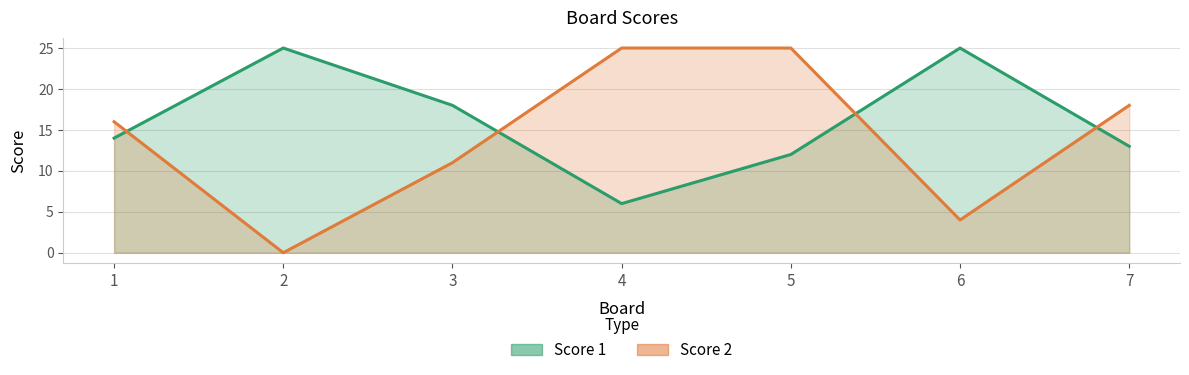

At how many categories does at least one series exceed 17?

6